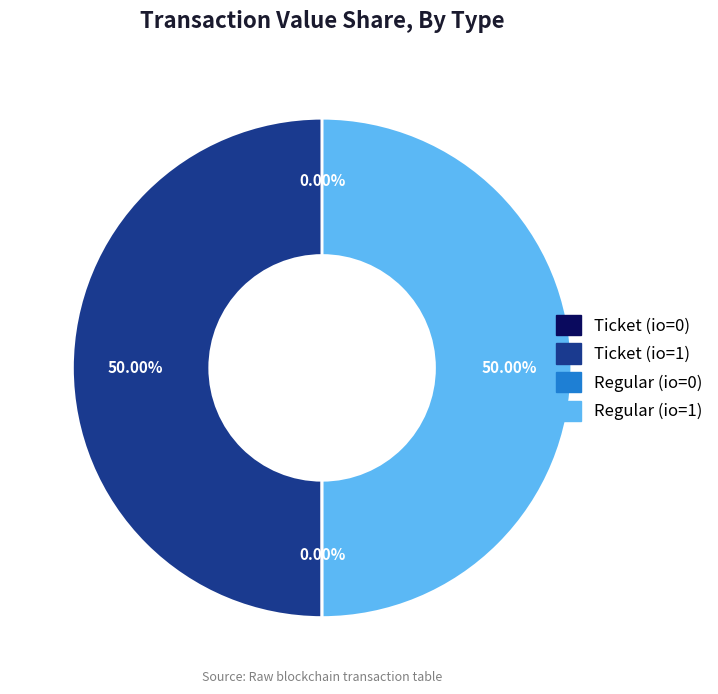

To the nearest percent, what is the average slice percentage?

25%